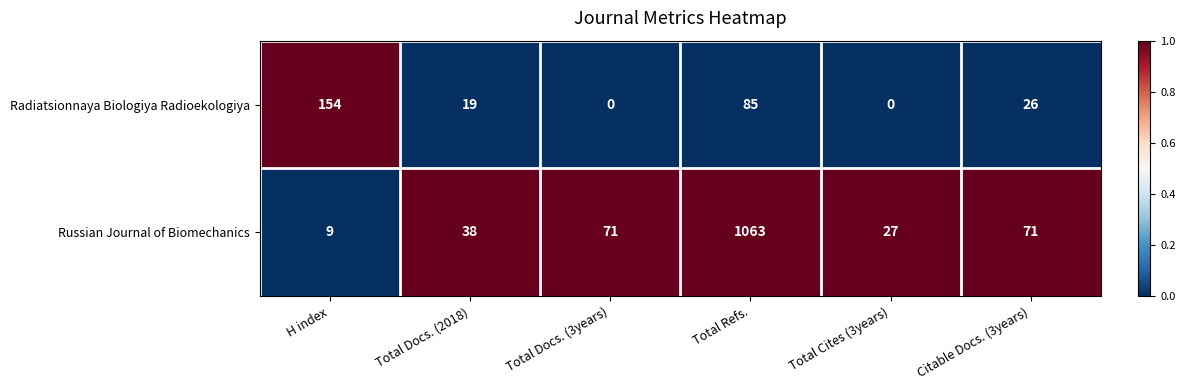

Which series has the widest spread of values?

Russian Journal of Biomechanics